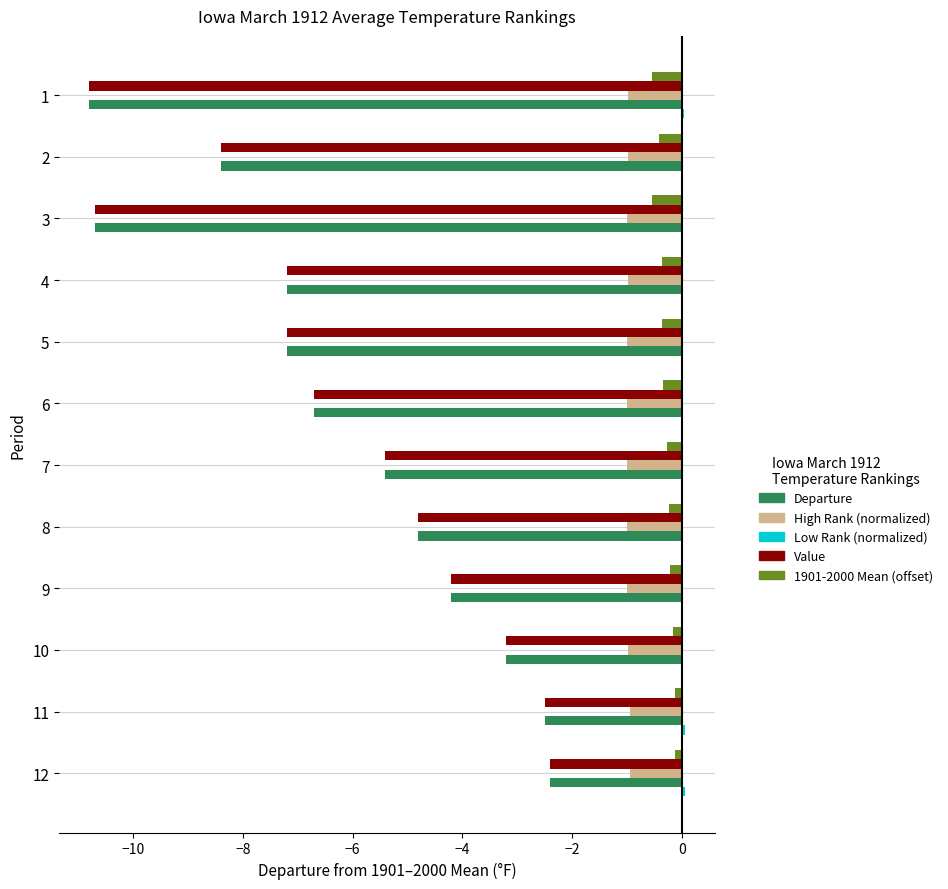

True or false: Value has a value of -3.3 at 5.

False